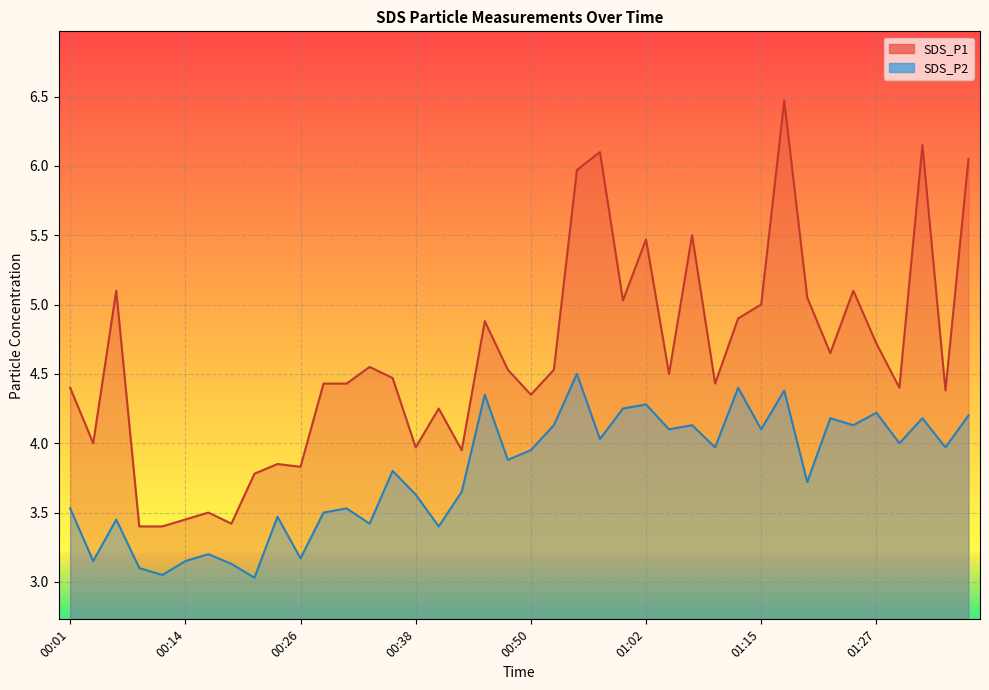

Between 30 and 00:38, which is larger?

30